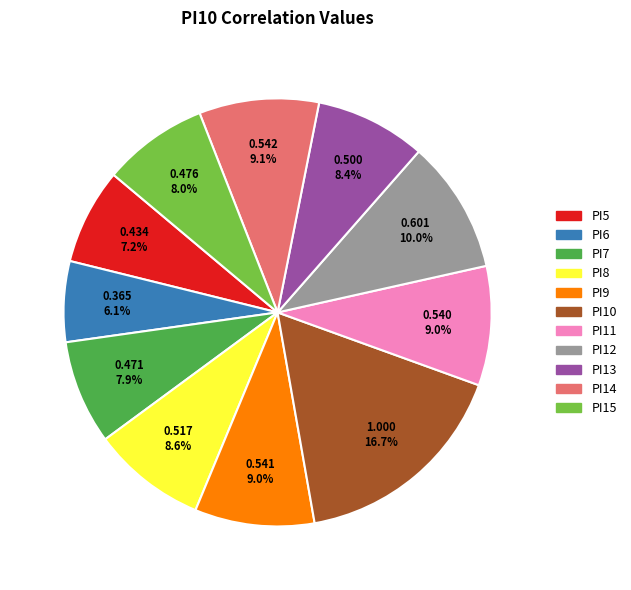

To the nearest percent, what percentage of the pie is PI13?

8%